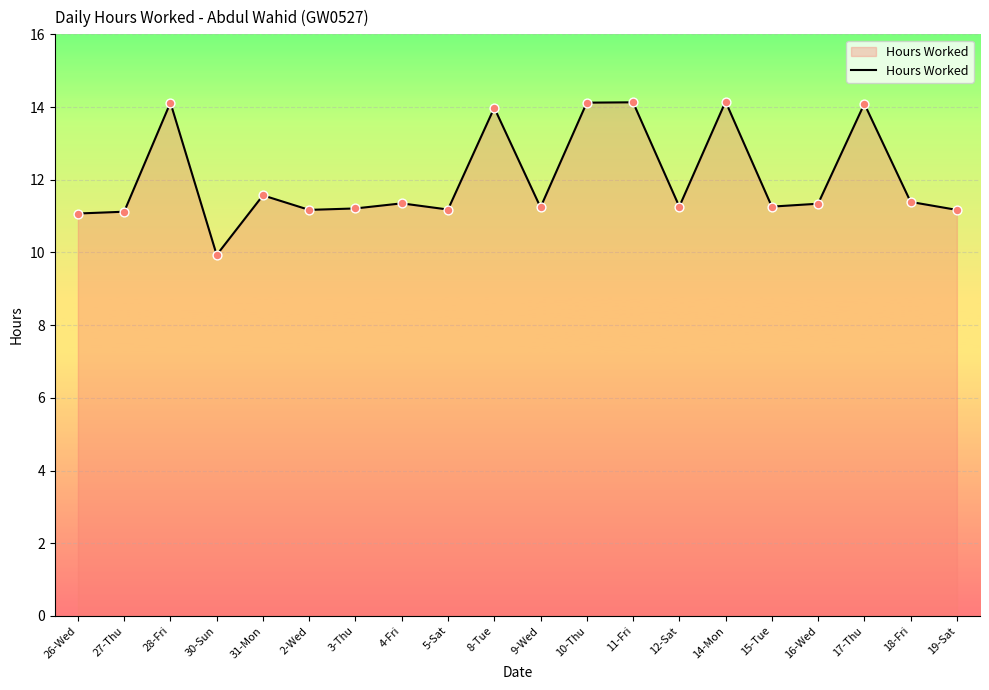

What is the change in value from 31-Mon to 15-Tue?

-0.3